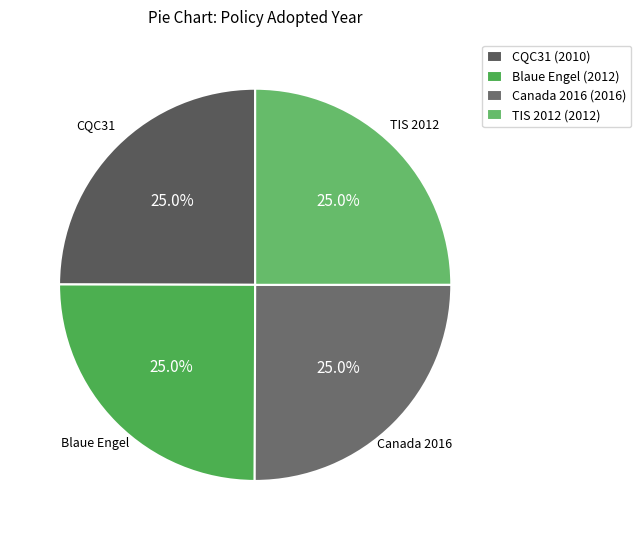

Rank the categories by value from lowest to highest.

CQC31-462191-2010, Der Blaue Engel, TIS 2432-2555 (2012), Energy Efficiency Regulations 2016